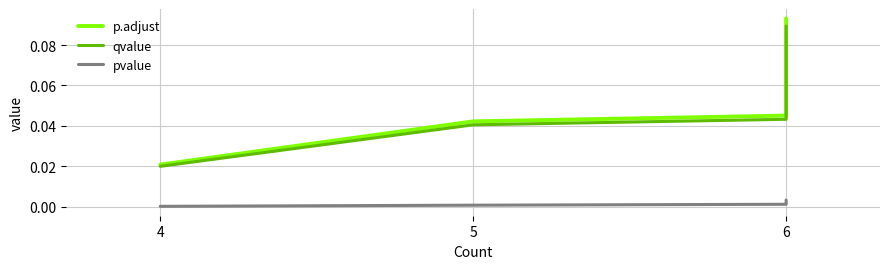

True or false: qvalue and p.adjust intersect in this chart.

False